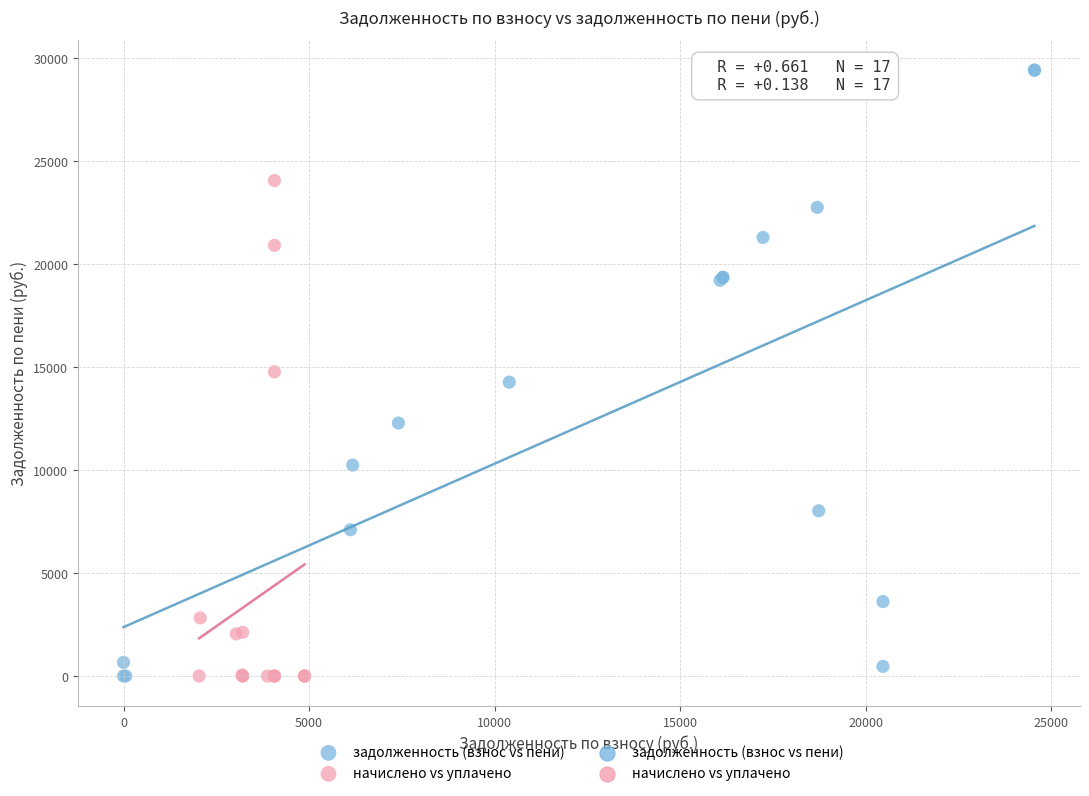

Which series contains the highest Y value?

задолженность (взнос vs пени)